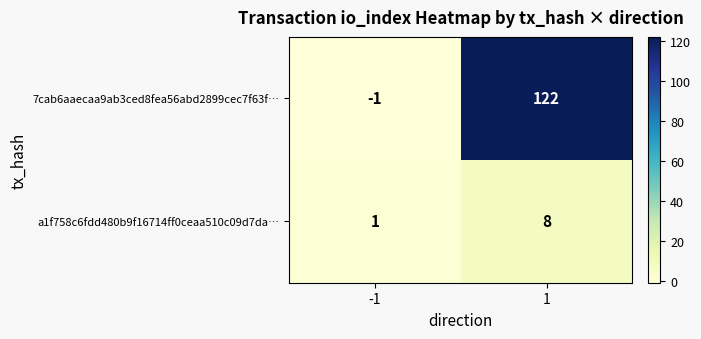

List the labels in order of 7cab6aaecaa9ab3ced8fea56abd2899cec7f63f… value, largest first.

1, -1